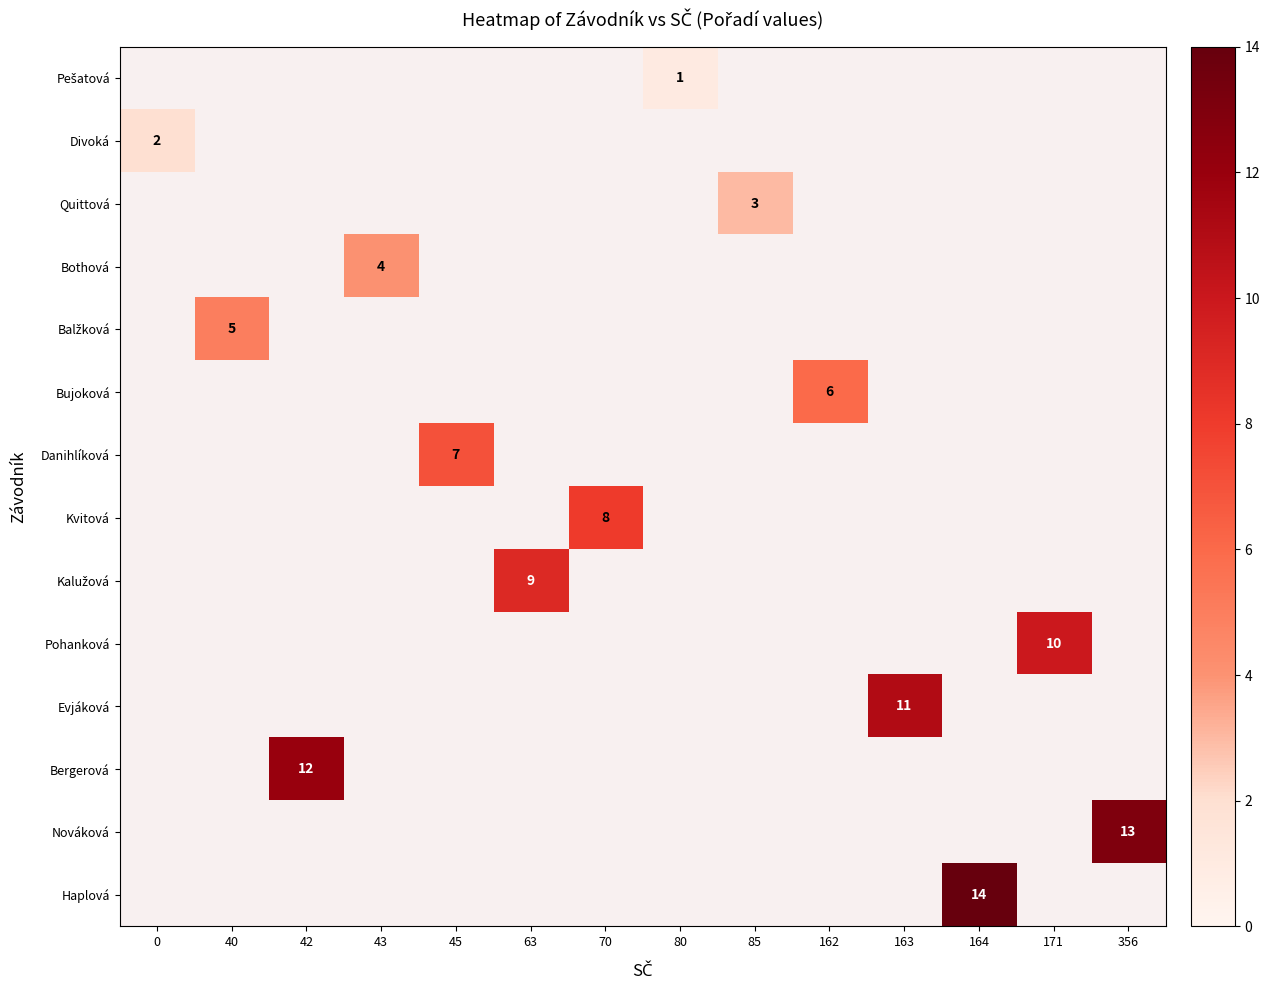

Which series changed the most between 0 and 356?

row_12